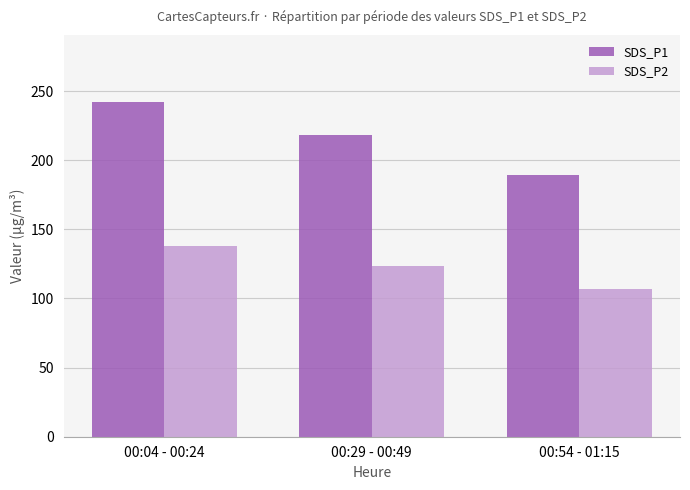

The value of SDS_P1 at 00:29 - 00:49 is 337.7. True or false?

False